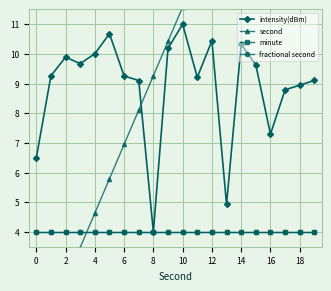

Is it true that second equals -11.2 at 0?

False